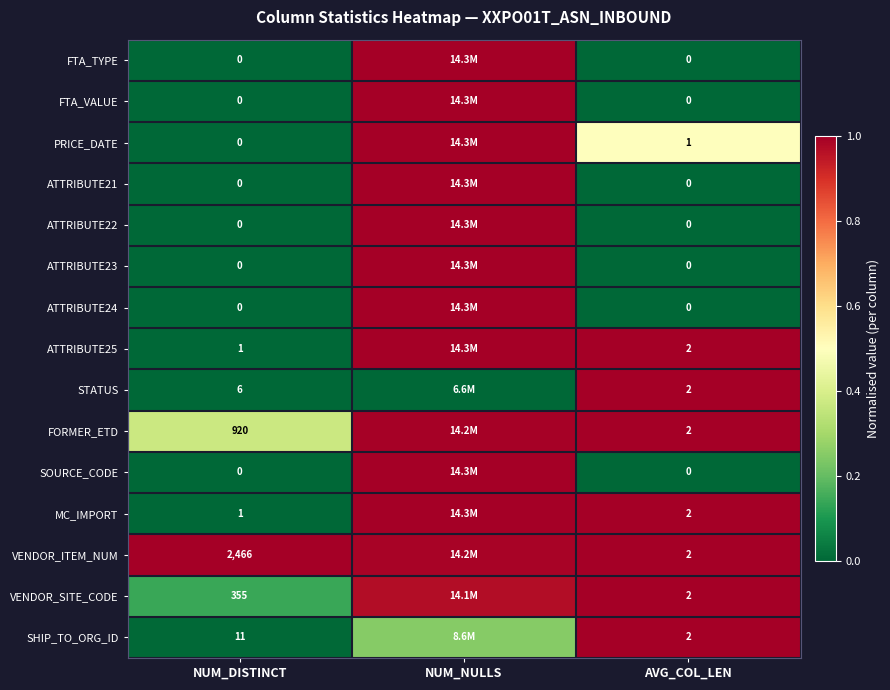

Which series changed the most between NUM_DISTINCT and AVG_COL_LEN?

VENDOR_ITEM_NUM